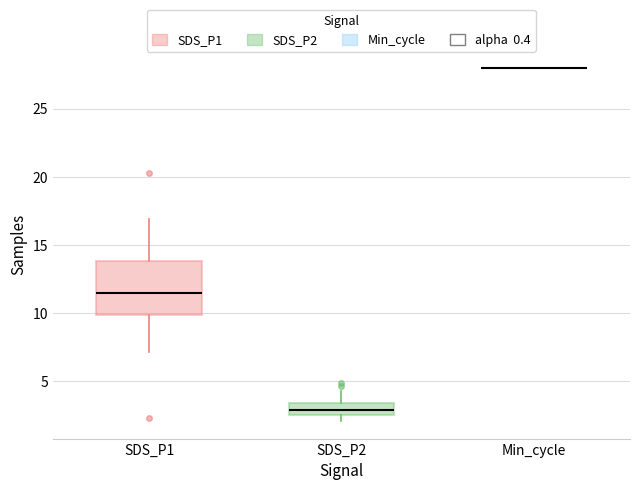

Reading left to right, transcribe this box plot: for each box, give where its median line is, the range the box spans, and where its two whiskers end, as read against the y-axis. The values are not printed on the chart, so give them approximately, as read against the axis.

SDS_P1: median 11.5, box 10.0 to 14.0, whiskers 7.0 to 17.0
SDS_P2: median 3.0, box 2.5 to 3.5, whiskers 2.0 to 4.5
Min_cycle: box collapsed to a line at 28.0, whiskers 28.0 to 28.0